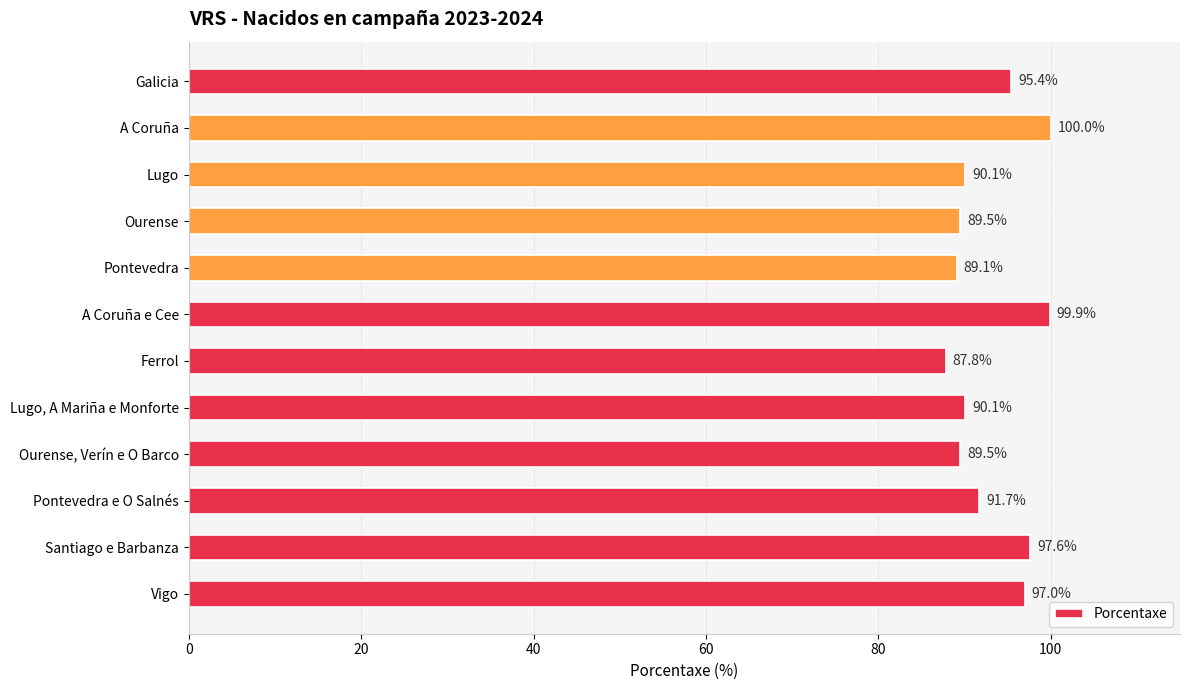

At which label is the value closest to 93?

Pontevedra e O Salnés